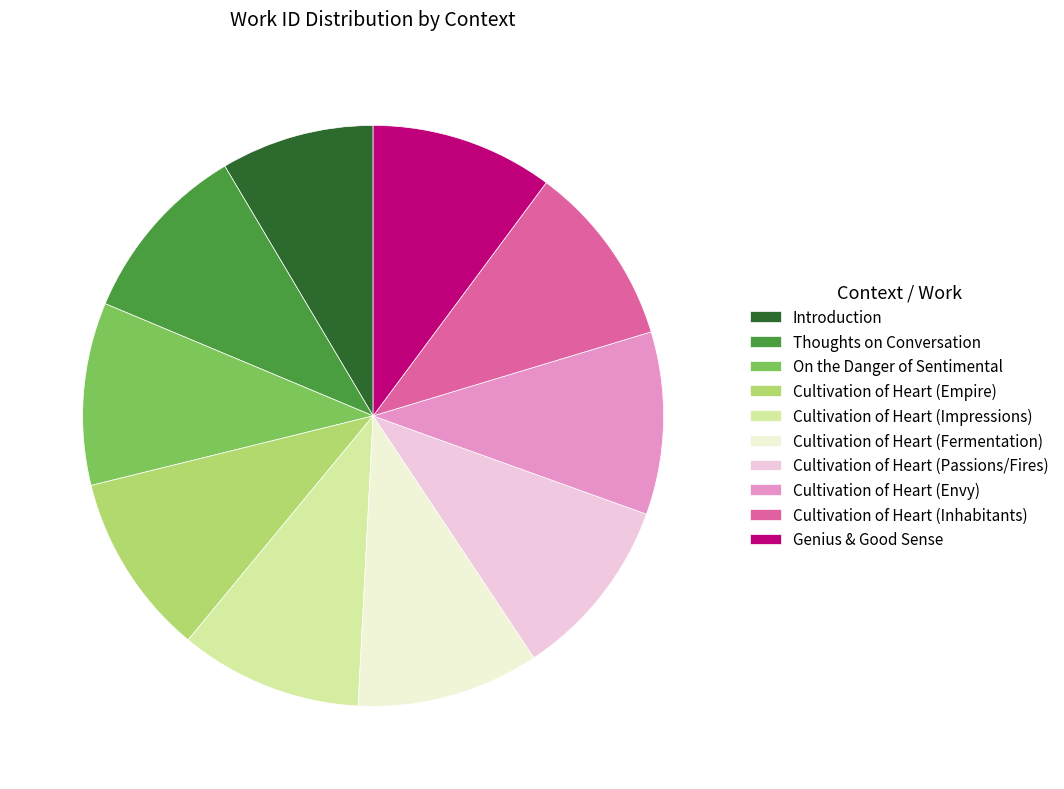

What is the smallest slice in the pie chart?

Introduction